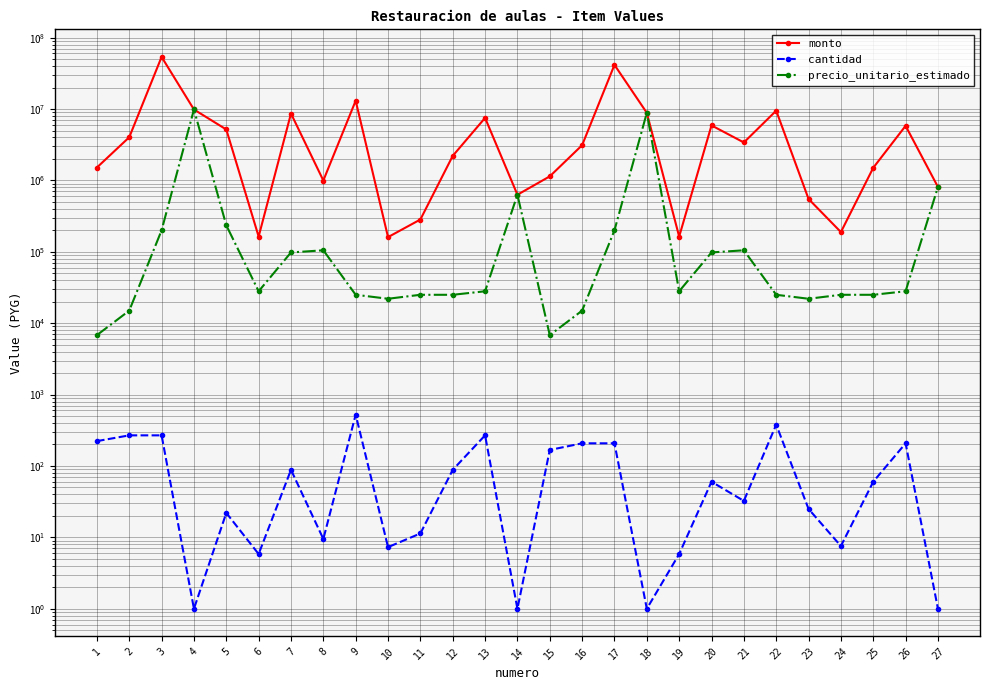

The cantidad series shows 0.4 at 18. True or false?

False